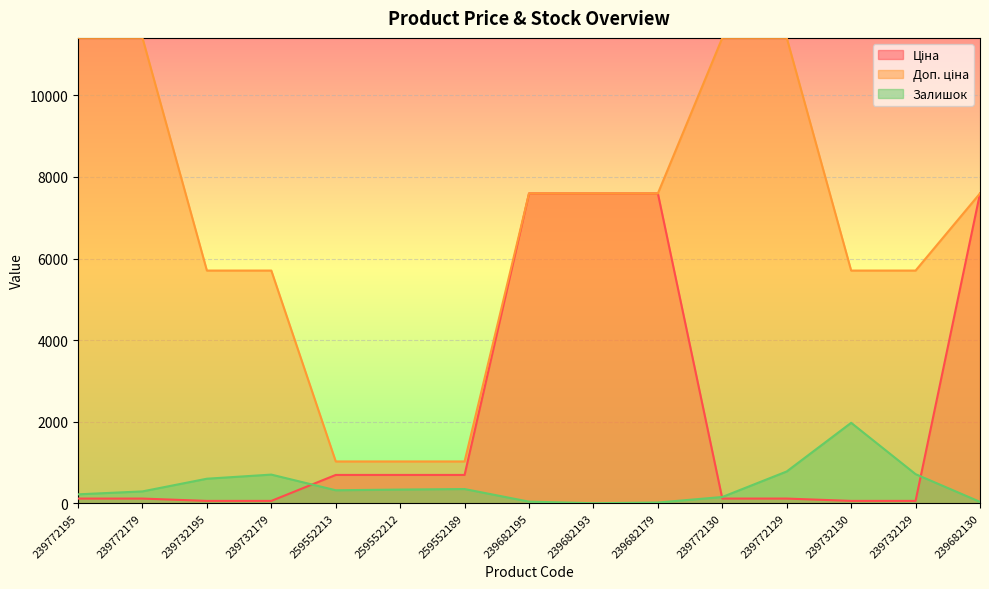

Reading left to right, list all the values displayed in this chart.

Ціна: 239772195=114.1	239772179=114.1	239732195=57.0	239732179=57.0	259552213=693.7	259552212=693.7	259552189=693.7	239682195=7596.5	239682193=7596.5	239682179=7596.5	239772130=114.1	239772129=114.1	239732130=57.0	239732129=57.0	239682130=7596.5
Доп. ціна: 239772195=11410.0	239772179=11410.0	239732195=5705.0	239732179=5705.0	259552213=1024.6	259552212=1024.6	259552189=1024.6	239682195=7596.5	239682193=7596.5	239682179=7596.5	239772130=11410.0	239772129=11410.0	239732130=5705.0	239732129=5705.0	239682130=7596.5
Залишок: 239772195=218.0	239772179=290.0	239732195=601.0	239732179=702.0	259552213=318.0	259552212=335.0	259552189=348.0	239682195=39.0	239682193=0.0	239682179=17.0	239772130=153.0	239772129=779.0	239732130=1972.0	239732129=713.0	239682130=34.0